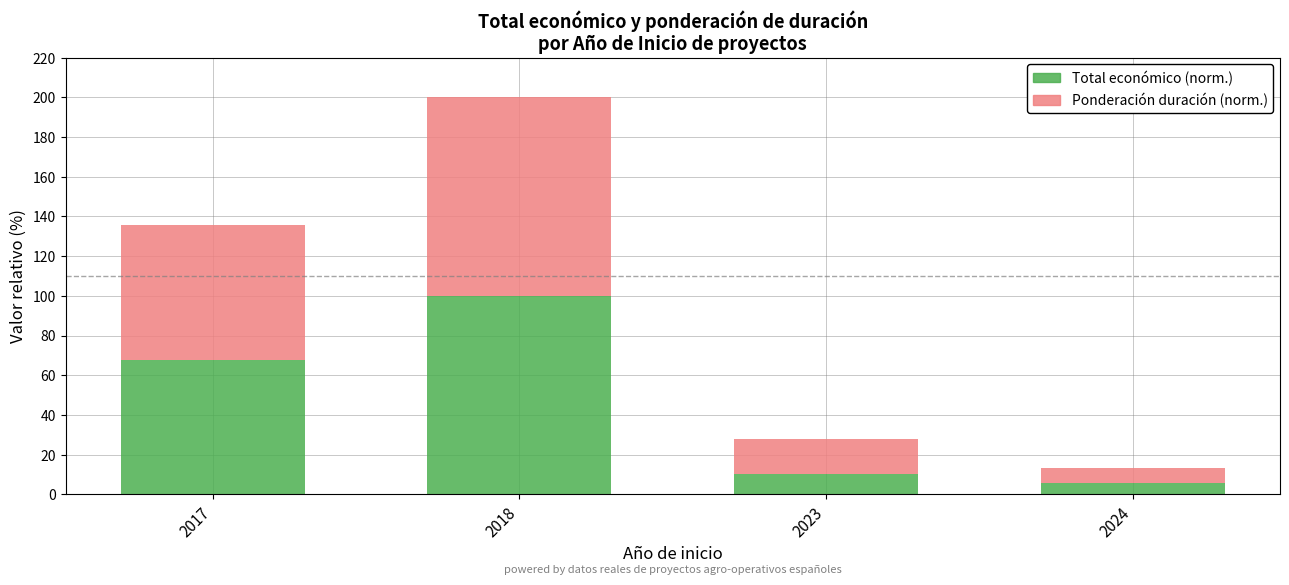

What is the value of the Total económico (norm.) bar at the 4th from the left?

5.9